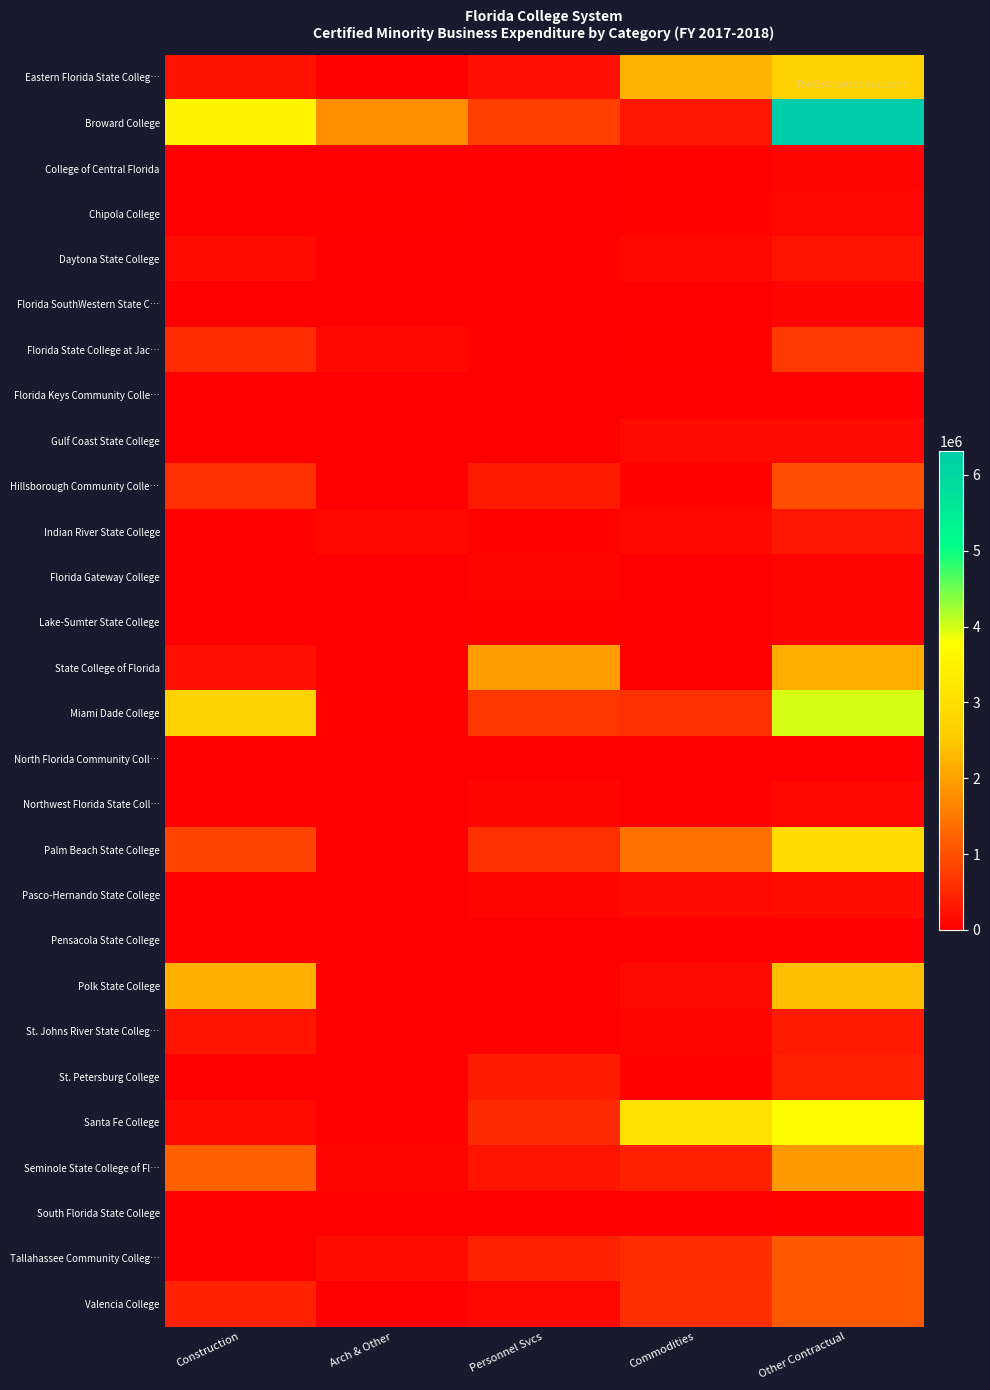

Reading left to right, what are all the values shown in this chart?

Eastern Florida State Colleg…: Construction=242186.0	Arch & Other=0.0	Personnel Svcs=200663.0	Commodities=2214562.0	Other Contractual=2657411.0
Broward College: Construction=3486283.6	Arch & Other=1763124.4	Personnel Svcs=789027.0	Commodities=273836.3	Other Contractual=6312271.3
College of Central Florida: Construction=0.0	Arch & Other=16987.5	Personnel Svcs=10730.7	Commodities=40459.3	Other Contractual=68177.6
Chipola College: Construction=15738.0	Arch & Other=27318.1	Personnel Svcs=17574.7	Commodities=40818.3	Other Contractual=101449.1
Daytona State College: Construction=158182.0	Arch & Other=0.0	Personnel Svcs=4850.0	Commodities=107848.0	Other Contractual=270880.0
Florida SouthWestern State C…: Construction=0.0	Arch & Other=12730.0	Personnel Svcs=23692.0	Commodities=23660.6	Other Contractual=60082.6
Florida State College at Jac…: Construction=553318.6	Arch & Other=113417.9	Personnel Svcs=21013.2	Commodities=29923.2	Other Contractual=717672.9
Florida Keys Community Colle…: Construction=0.0	Arch & Other=0.0	Personnel Svcs=0.0	Commodities=121.2	Other Contractual=121.2
Gulf Coast State College: Construction=0.0	Arch & Other=0.0	Personnel Svcs=10862.4	Commodities=124592.6	Other Contractual=135454.9
Hillsborough Community Colle…: Construction=595025.0	Arch & Other=16000.0	Personnel Svcs=325795.0	Commodities=29926.0	Other Contractual=966746.0
Indian River State College: Construction=21583.6	Arch & Other=103181.0	Personnel Svcs=39202.2	Commodities=120150.4	Other Contractual=284117.2
Florida Gateway College: Construction=0.0	Arch & Other=0.0	Personnel Svcs=65241.0	Commodities=5529.2	Other Contractual=70770.3
Lake-Sumter State College: Construction=0.0	Arch & Other=3000.0	Personnel Svcs=33179.0	Commodities=20144.0	Other Contractual=56323.0
State College of Florida: Construction=199361.7	Arch & Other=0.0	Personnel Svcs=1934885.8	Commodities=12884.5	Other Contractual=2147132.0
Miami Dade College: Construction=2675681.2	Arch & Other=25919.1	Personnel Svcs=681317.5	Commodities=610454.8	Other Contractual=3993372.6
North Florida Community Coll…: Construction=0.0	Arch & Other=0.0	Personnel Svcs=0.0	Commodities=0.0	Other Contractual=0.0
Northwest Florida State Coll…: Construction=0.0	Arch & Other=19700.0	Personnel Svcs=88737.0	Commodities=0.0	Other Contractual=108437.0
Palm Beach State College: Construction=855797.3	Arch & Other=10674.0	Personnel Svcs=602435.3	Commodities=1427889.6	Other Contractual=2896796.2
Pasco-Hernando State College: Construction=5850.0	Arch & Other=0.0	Personnel Svcs=54029.8	Commodities=126992.6	Other Contractual=186872.4
Pensacola State College: Construction=4038.0	Arch & Other=0.0	Personnel Svcs=0.0	Commodities=2690.0	Other Contractual=6728.0
Polk State College: Construction=2190600.4	Arch & Other=2500.0	Personnel Svcs=20900.7	Commodities=133495.0	Other Contractual=2347496.1
St. Johns River State Colleg…: Construction=266836.5	Arch & Other=4000.0	Personnel Svcs=505.0	Commodities=66415.2	Other Contractual=337756.8
St. Petersburg College: Construction=3182.4	Arch & Other=0.0	Personnel Svcs=364355.3	Commodities=28935.0	Other Contractual=396472.8
Santa Fe College: Construction=169805.7	Arch & Other=0.0	Personnel Svcs=526483.0	Commodities=3018195.2	Other Contractual=3714483.9
Seminole State College of Fl…: Construction=1194972.1	Arch & Other=52494.0	Personnel Svcs=271186.0	Commodities=403667.9	Other Contractual=1922319.9
South Florida State College: Construction=0.0	Arch & Other=16559.4	Personnel Svcs=14086.4	Commodities=4551.0	Other Contractual=35196.7
Tallahassee Community Colleg…: Construction=0.0	Arch & Other=159310.9	Personnel Svcs=421618.4	Commodities=542618.7	Other Contractual=1123547.9
Valencia College: Construction=425808.8	Arch & Other=0.0	Personnel Svcs=111670.3	Commodities=576941.8	Other Contractual=1114420.9